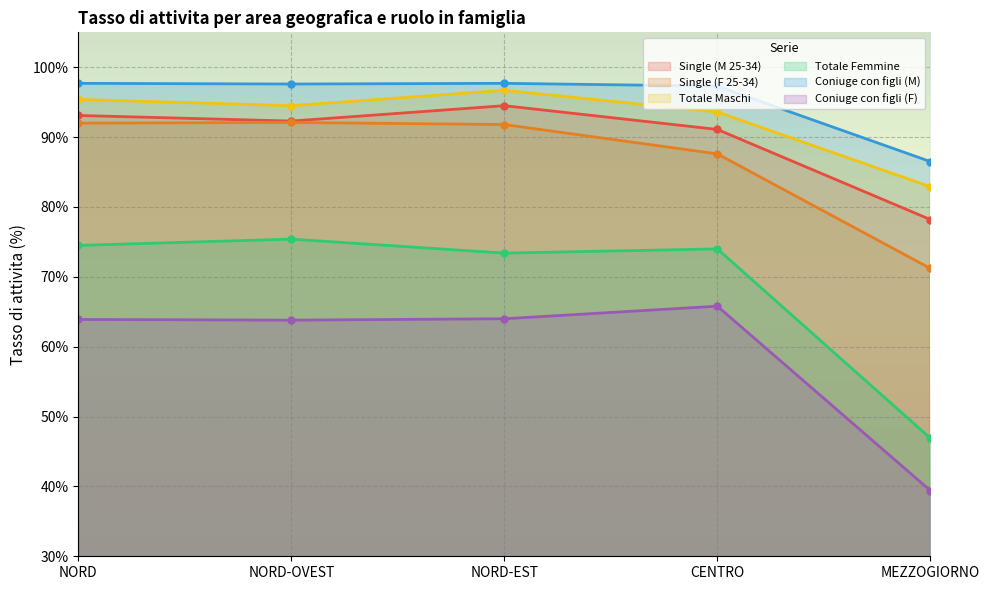

What position from the left is NORD?

1